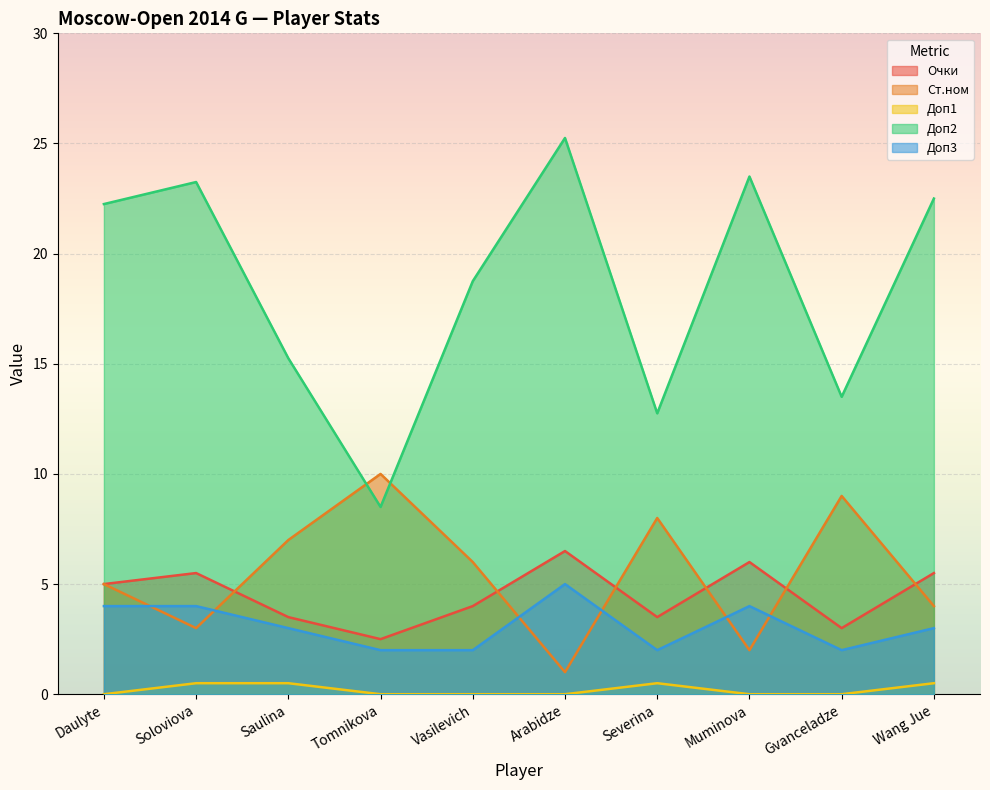

Which series has the largest total across all categories?

Доп2